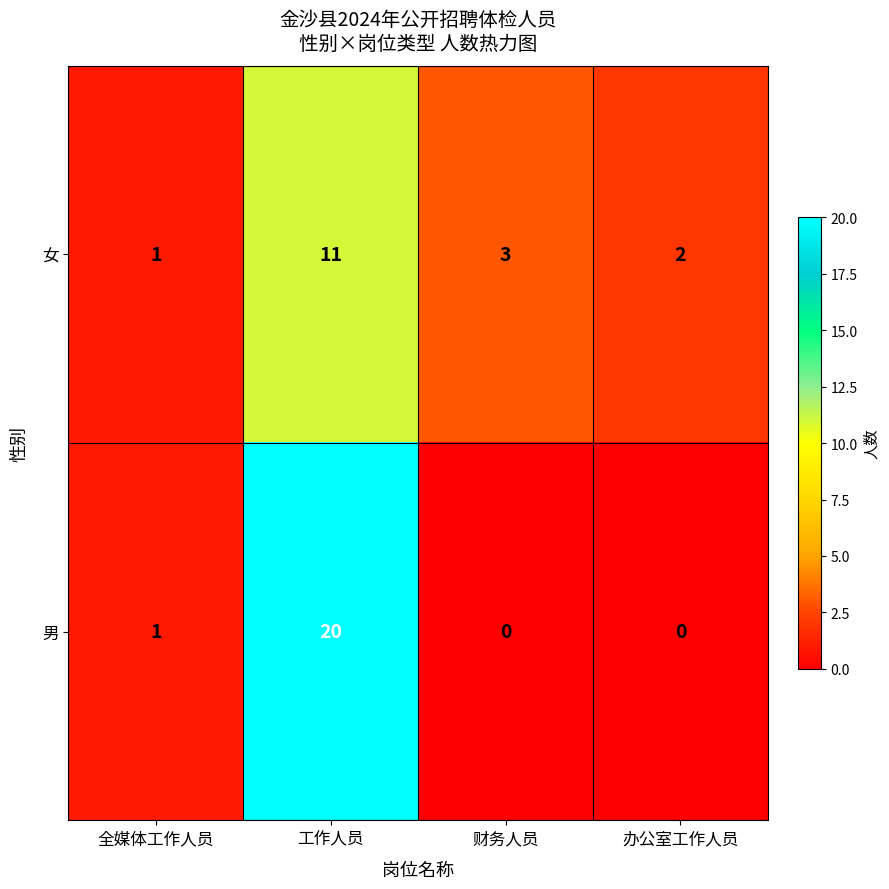

How many data points does each series have?

4